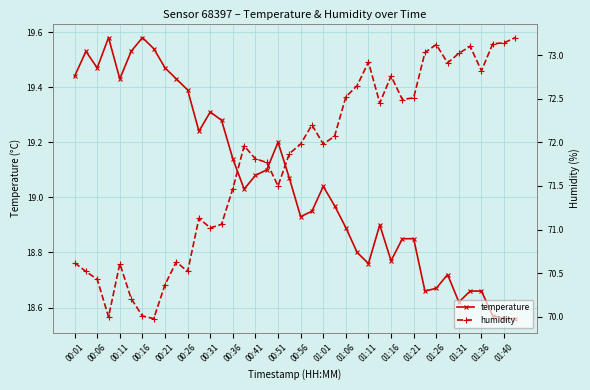

Reading left to right, transcribe all the data shown in this chart.

temperature: 19.4	19.5	19.5	19.6	19.4	19.5	19.6	19.5	19.5	19.4	19.4	19.2	19.3	19.3	19.1	19.0	19.1	19.1	19.2	19.1	18.9	18.9	19.0	19.0	18.9	18.8	18.8	18.9	18.8	18.9	18.9	18.7	18.7	18.7	18.6	18.7	18.7	18.6	18.6	18.6
humidity: 70.6	70.5	70.4	70.0	70.6	70.2	70.0	70.0	70.4	70.6	70.5	71.1	71.0	71.1	71.5	72.0	71.8	71.8	71.5	71.9	72.0	72.2	72.0	72.1	72.5	72.7	72.9	72.5	72.8	72.5	72.5	73.0	73.1	72.9	73.0	73.1	72.8	73.1	73.1	73.2